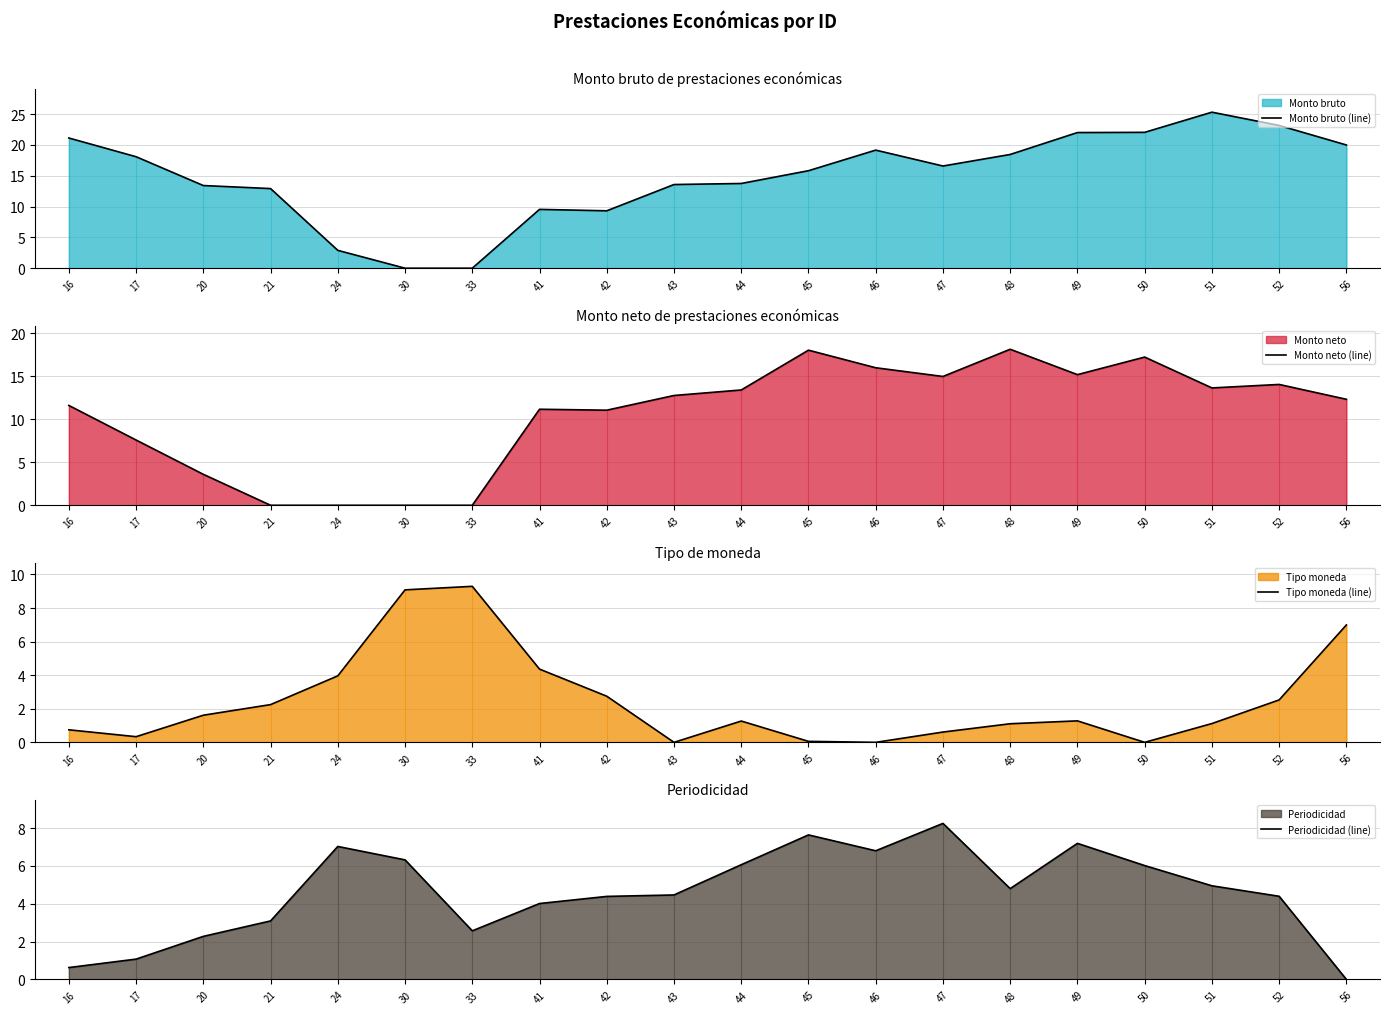

Reading left to right, list all the values displayed in this chart.

Monto bruto (line): 21.1	18.1	13.4	12.9	2.9	0.0	0.0	9.5	9.3	13.6	13.7	15.8	19.2	16.6	18.5	22.0	22.0	25.3	23.2	20.0
Monto neto (line): 11.6	7.6	3.6	0.0	0.0	0.0	0.0	11.1	11.0	12.7	13.4	18.0	16.0	15.0	18.1	15.2	17.2	13.6	14.0	12.3
Tipo moneda (line): 0.7	0.3	1.6	2.2	4.0	9.1	9.3	4.4	2.7	0.0	1.3	0.1	0.0	0.6	1.1	1.3	0.0	1.1	2.5	7.0
Periodicidad (line): 0.6	1.1	2.3	3.1	7.0	6.3	2.6	4.0	4.4	4.5	6.1	7.6	6.8	8.2	4.8	7.2	6.0	5.0	4.4	0.0